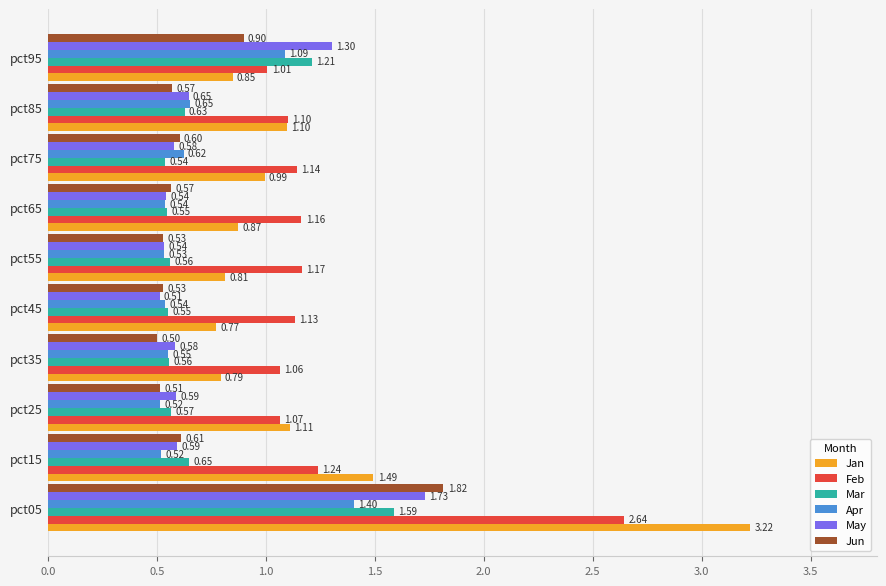

Which series changed the most between pct15 and pct85?

Jan